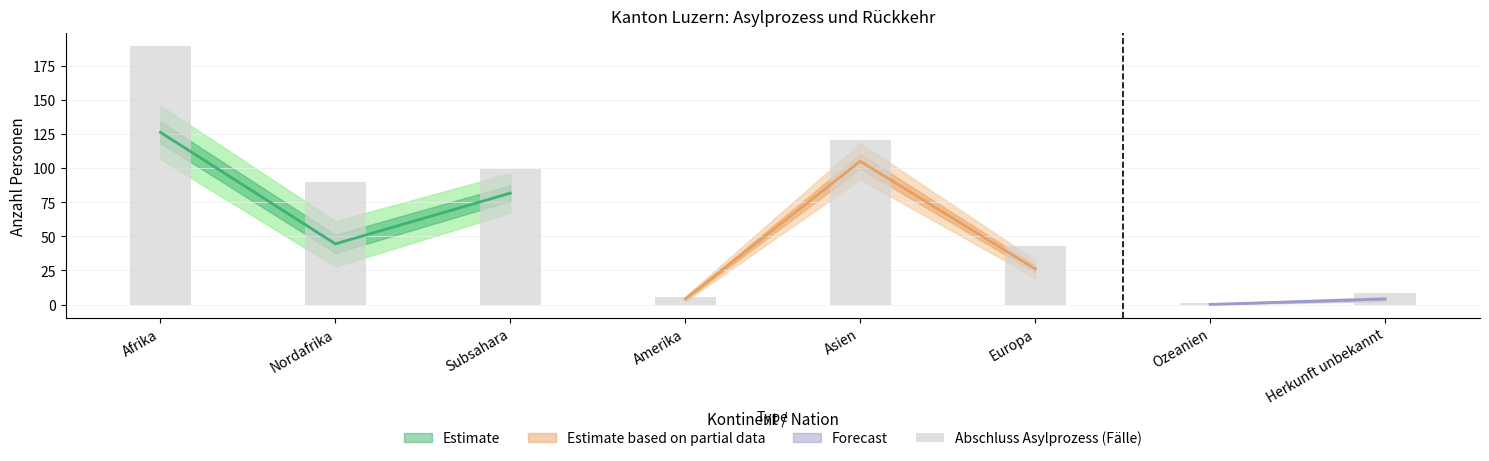

What is the change in value from Afrika to Amerika?

-183.5